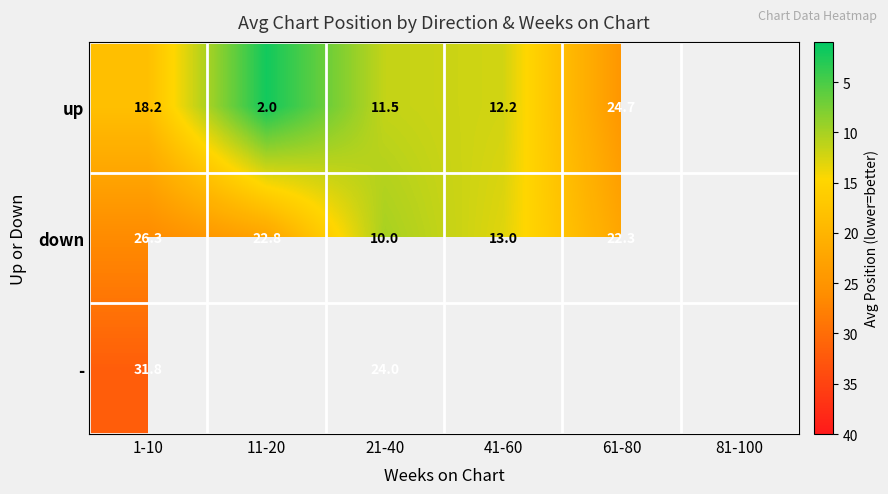

The - series shows 9.1 at 1-10. True or false?

False